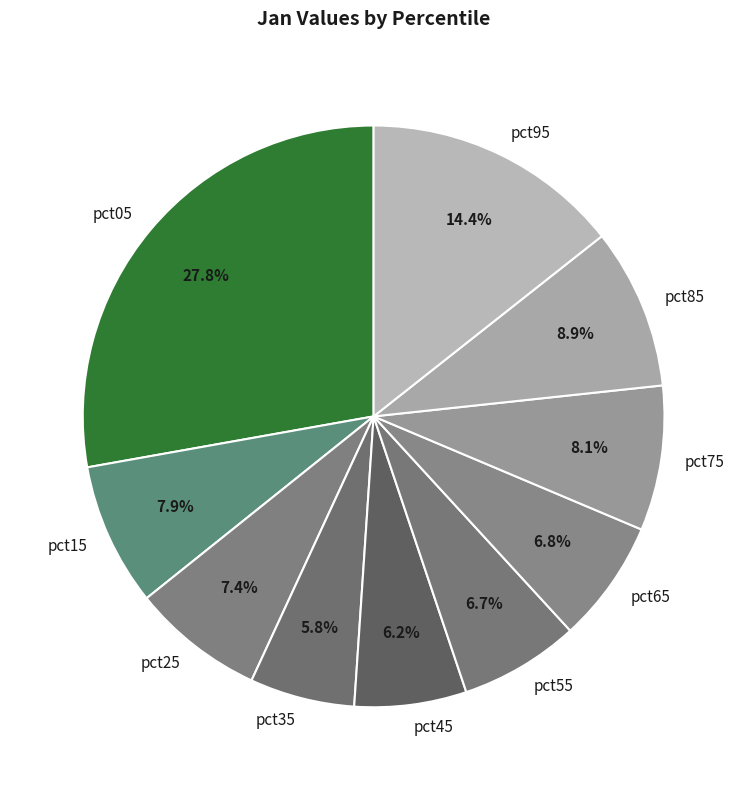

Which slice is the largest?

pct05